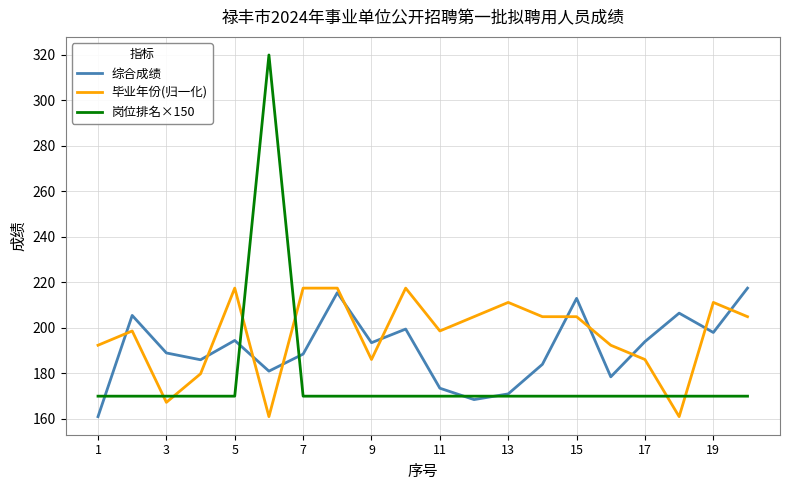

How many intersections are there between 毕业年份(归一化) and 综合成绩?

11